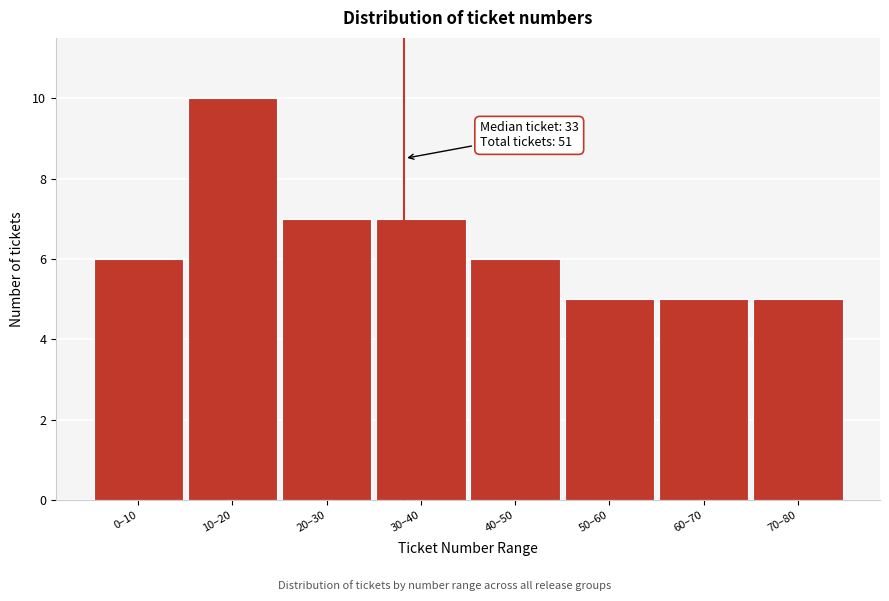

Reading left to right, transcribe all the data shown in this chart.

6	10	7	7	6	5	5	5